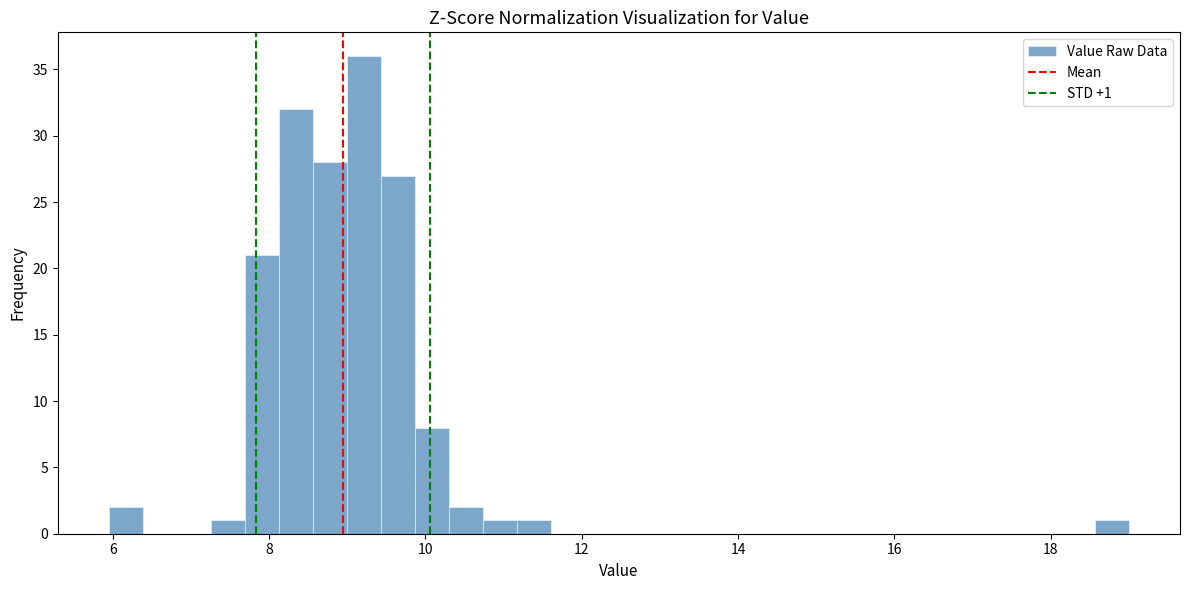

Around what value on the x-axis is the tallest bar? Give the approximate position of its centre, as read against the axis.

9.2